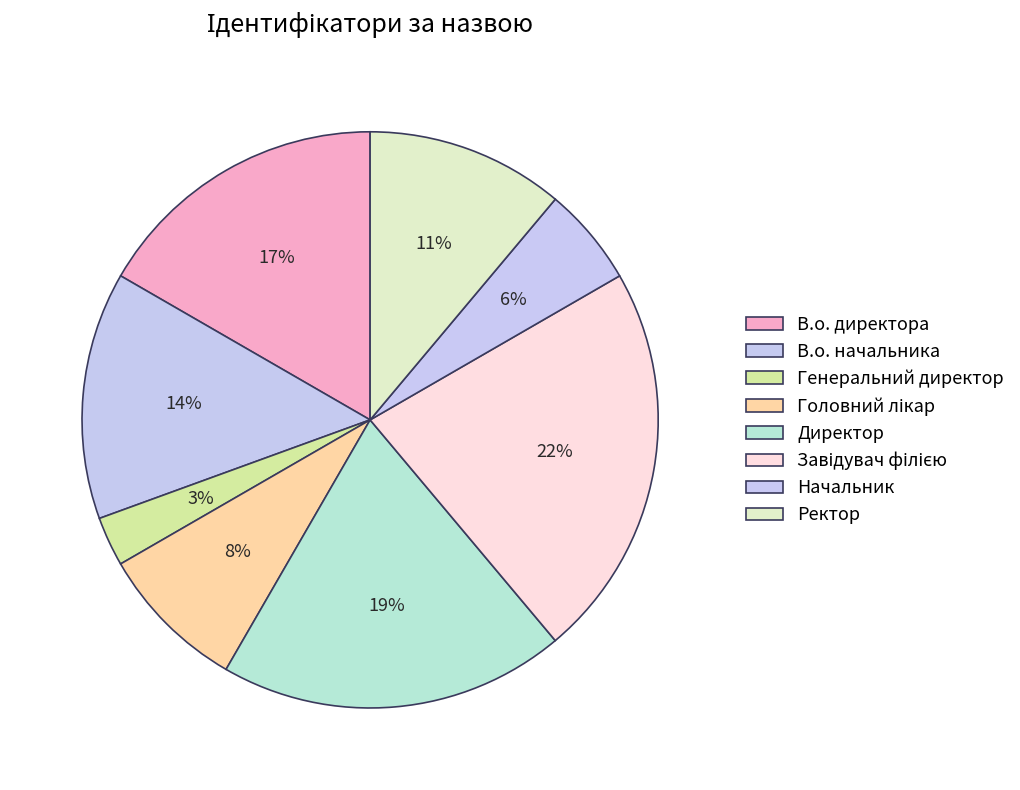

Which category has the biggest portion of the pie?

Завідувач філією